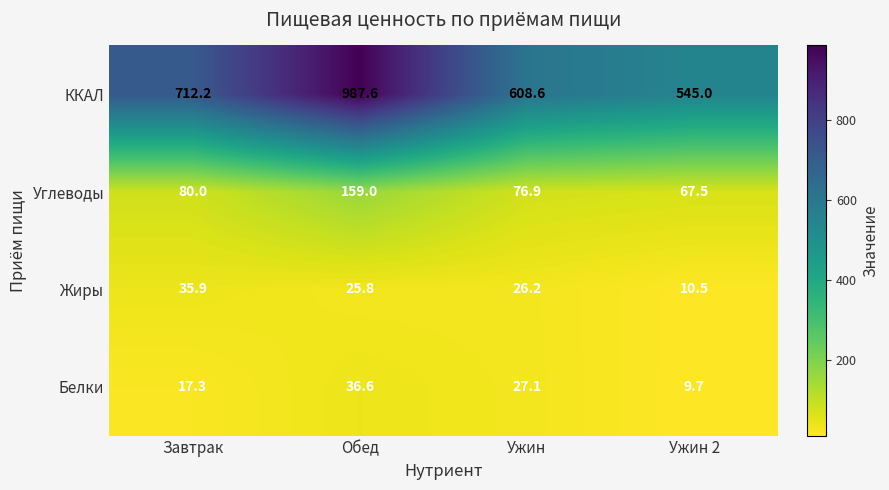

What is the difference between the highest and lowest values at Ужин?

582.4